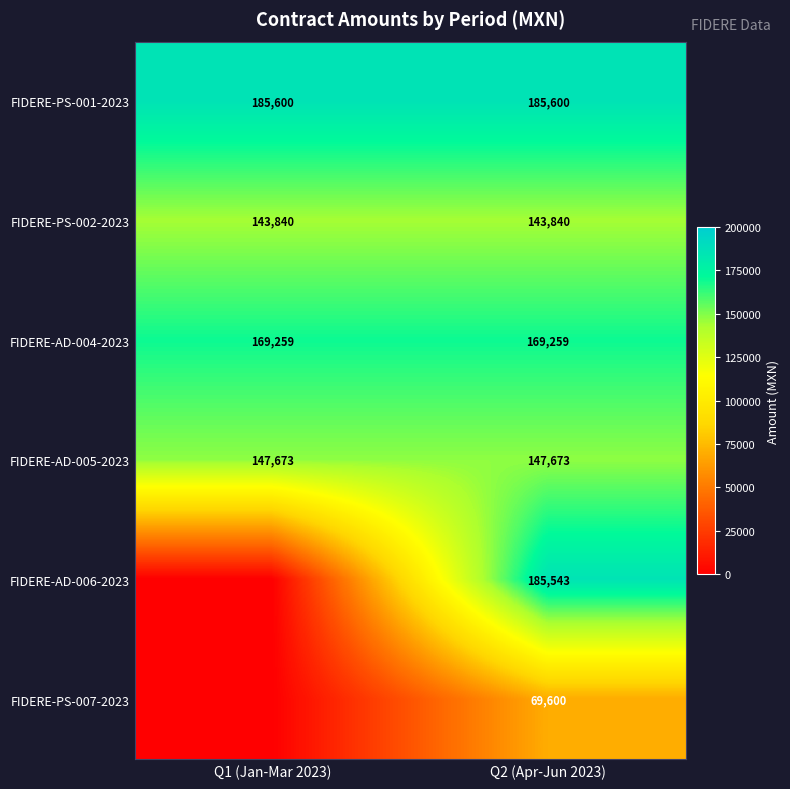

What is the maximum value shown in the chart?

185600.0